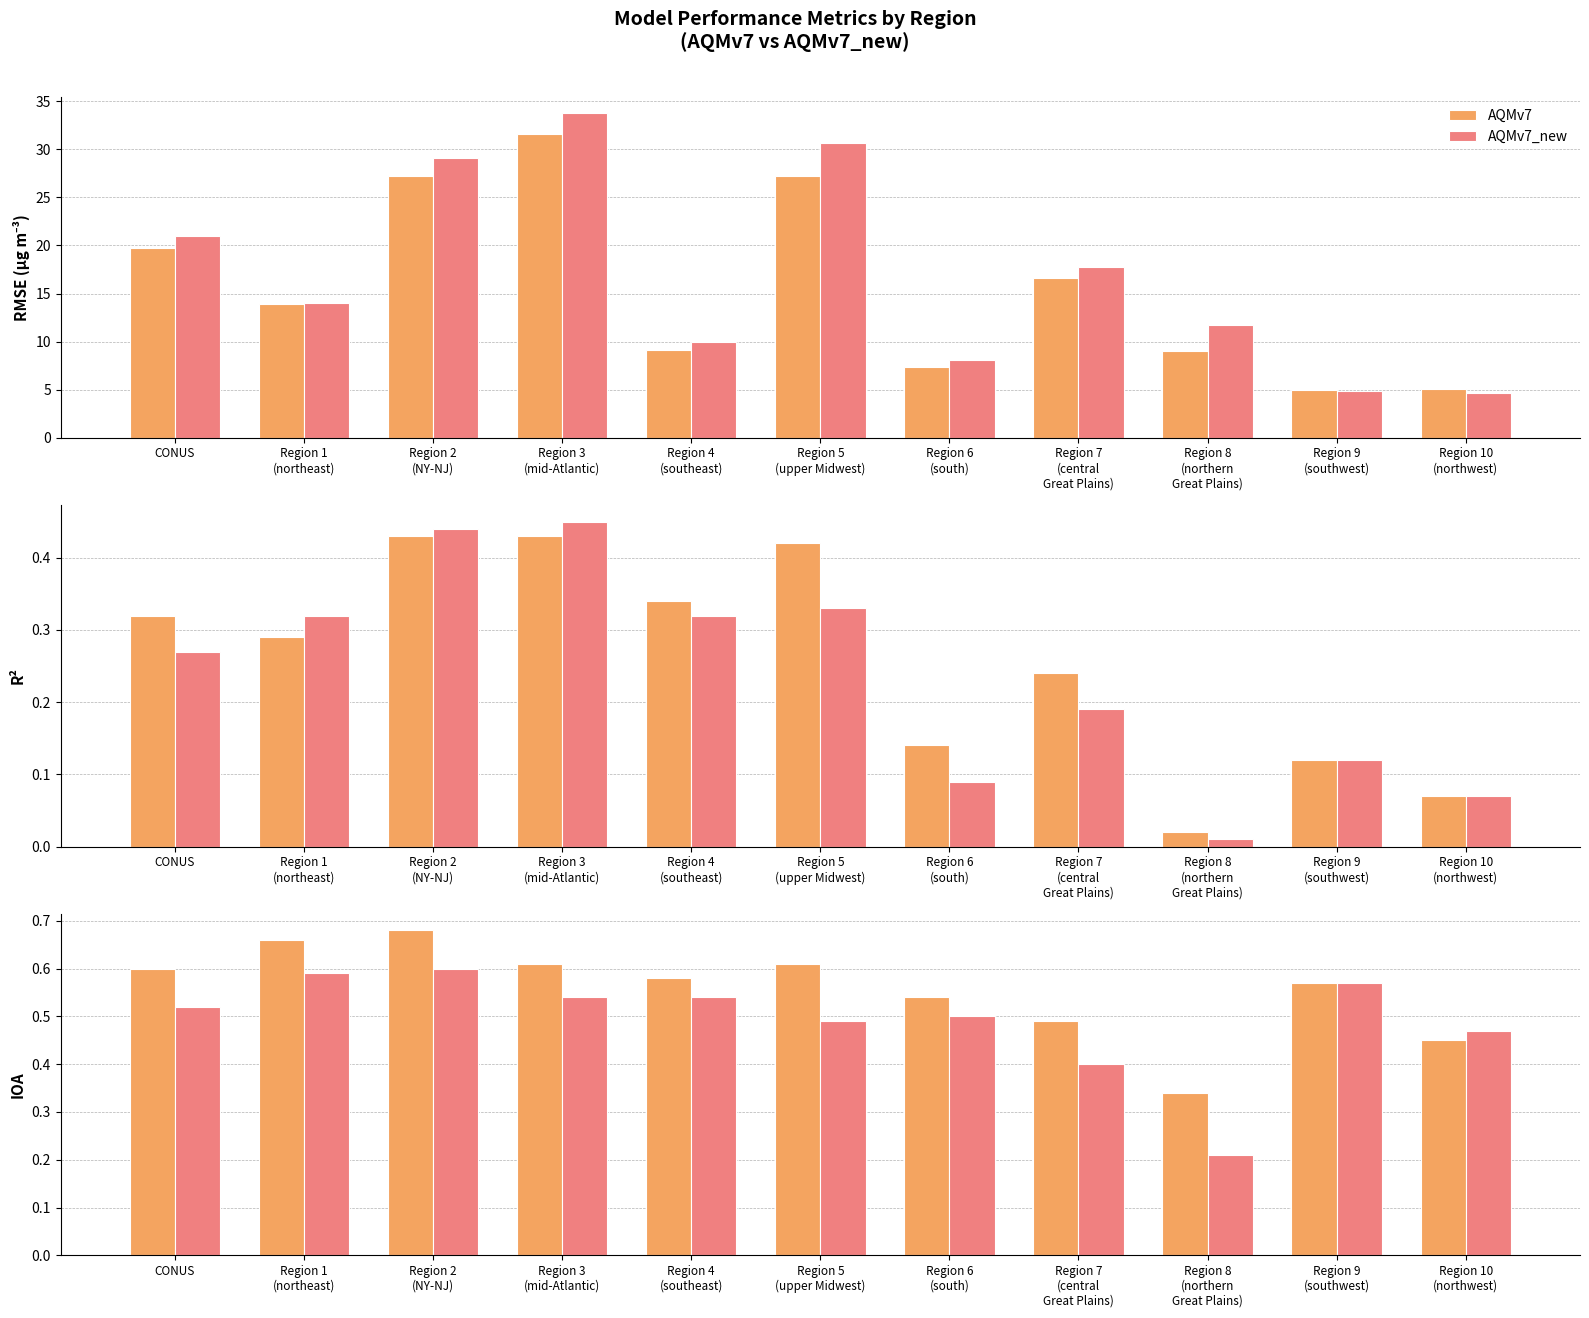

The AQMv7_new series shows 0.5 at Region 4
(southeast). True or false?

True